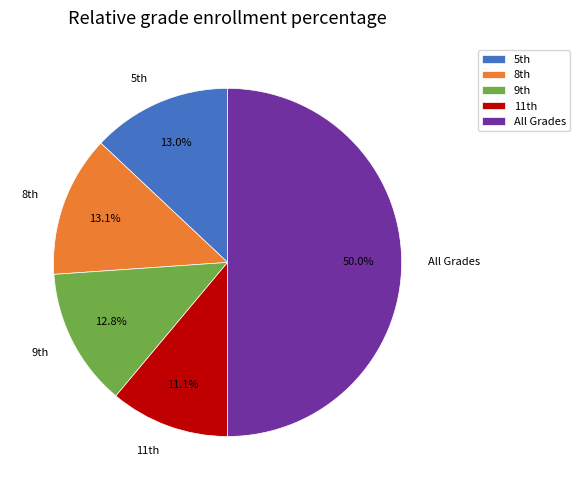

How many slices are in this pie chart?

5